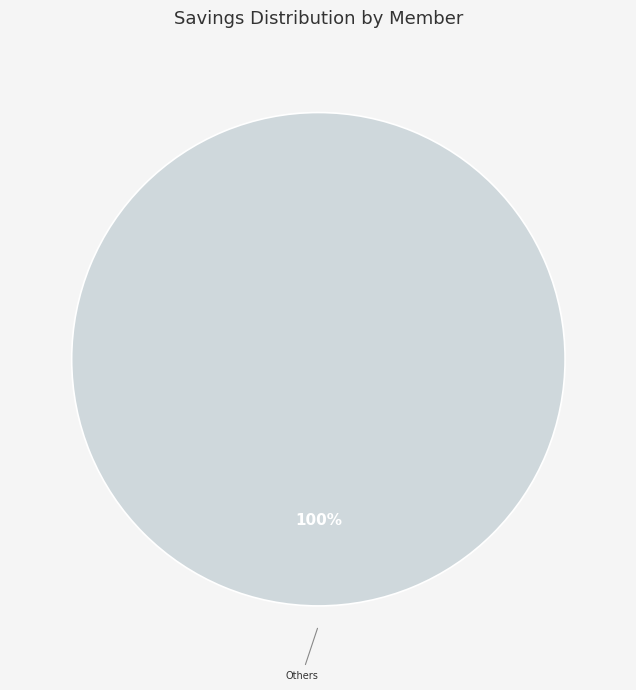

Does any single category account for the majority?

Yes